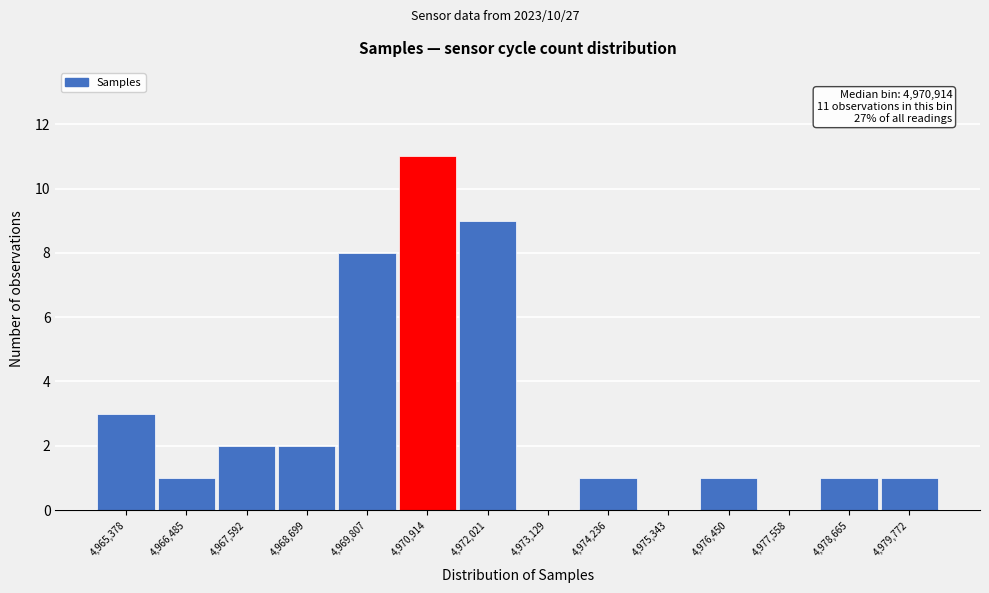

Reading right to left, extract all data points from this chart.

4,979,772=1	4,978,665=1	4,977,558=0	4,976,450=1	4,975,343=0	4,974,236=1	4,973,129=0	4,972,021=9	4,970,914=11	4,969,807=8	4,968,699=2	4,967,592=2	4,966,485=1	4,965,378=3